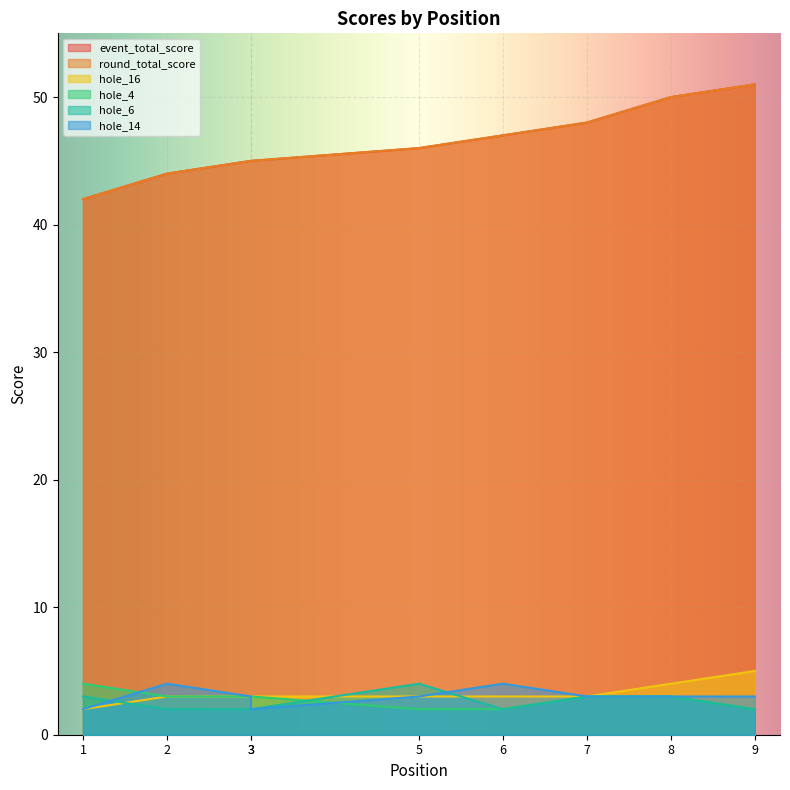

What are all the series names shown in the legend?

event_total_score, round_total_score, hole_16, hole_4, hole_6, hole_14